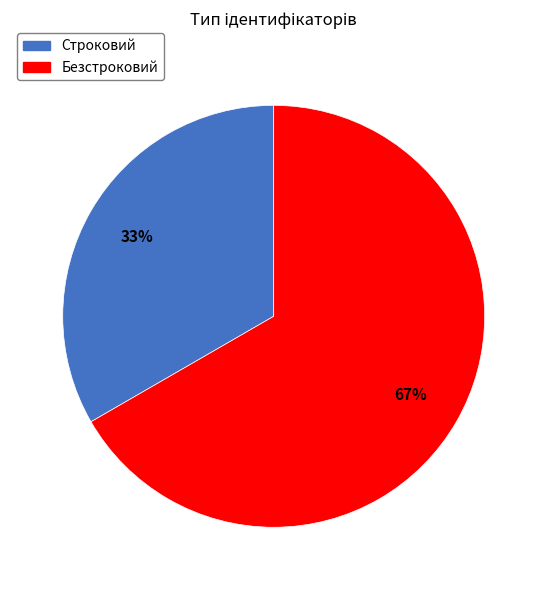

To the nearest percent, what portion does Строковий represent?

33%